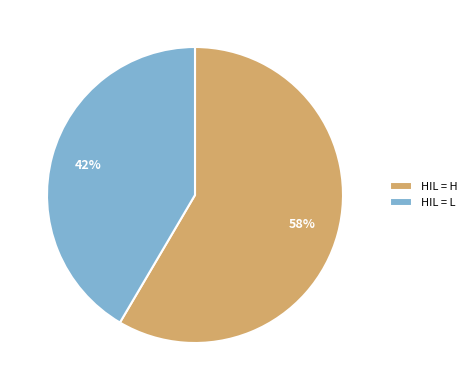

How many segments does this pie chart have?

2